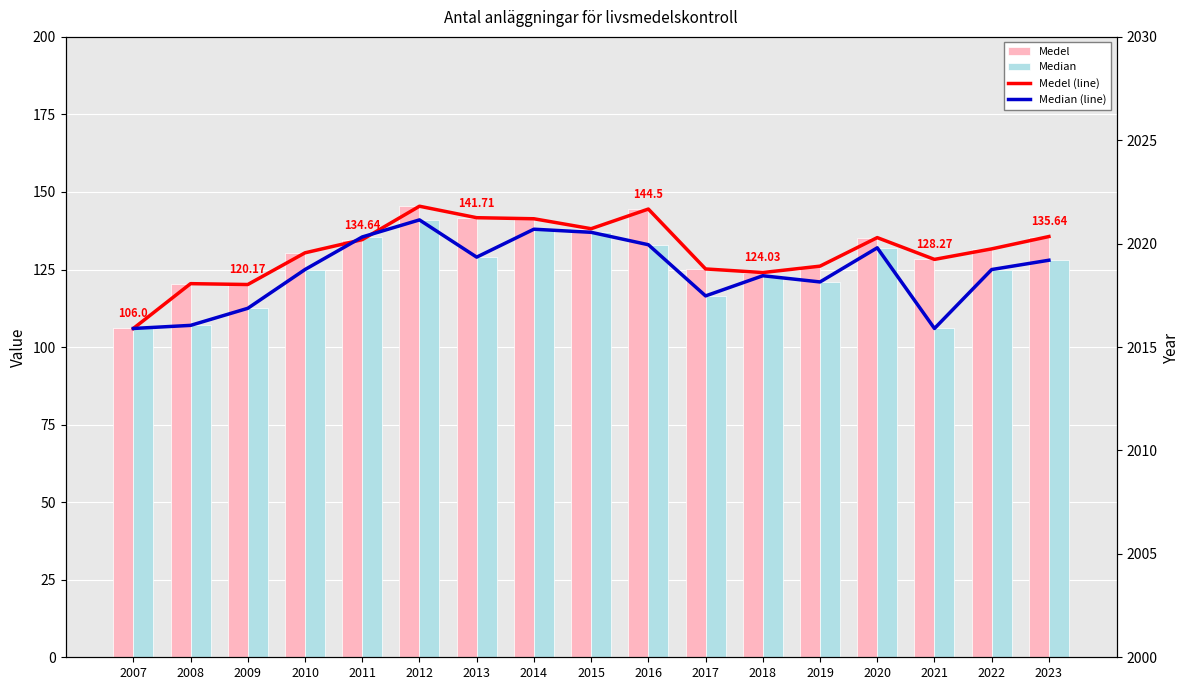

Between 2010 and 2021, which series saw the biggest shift?

Median (line)